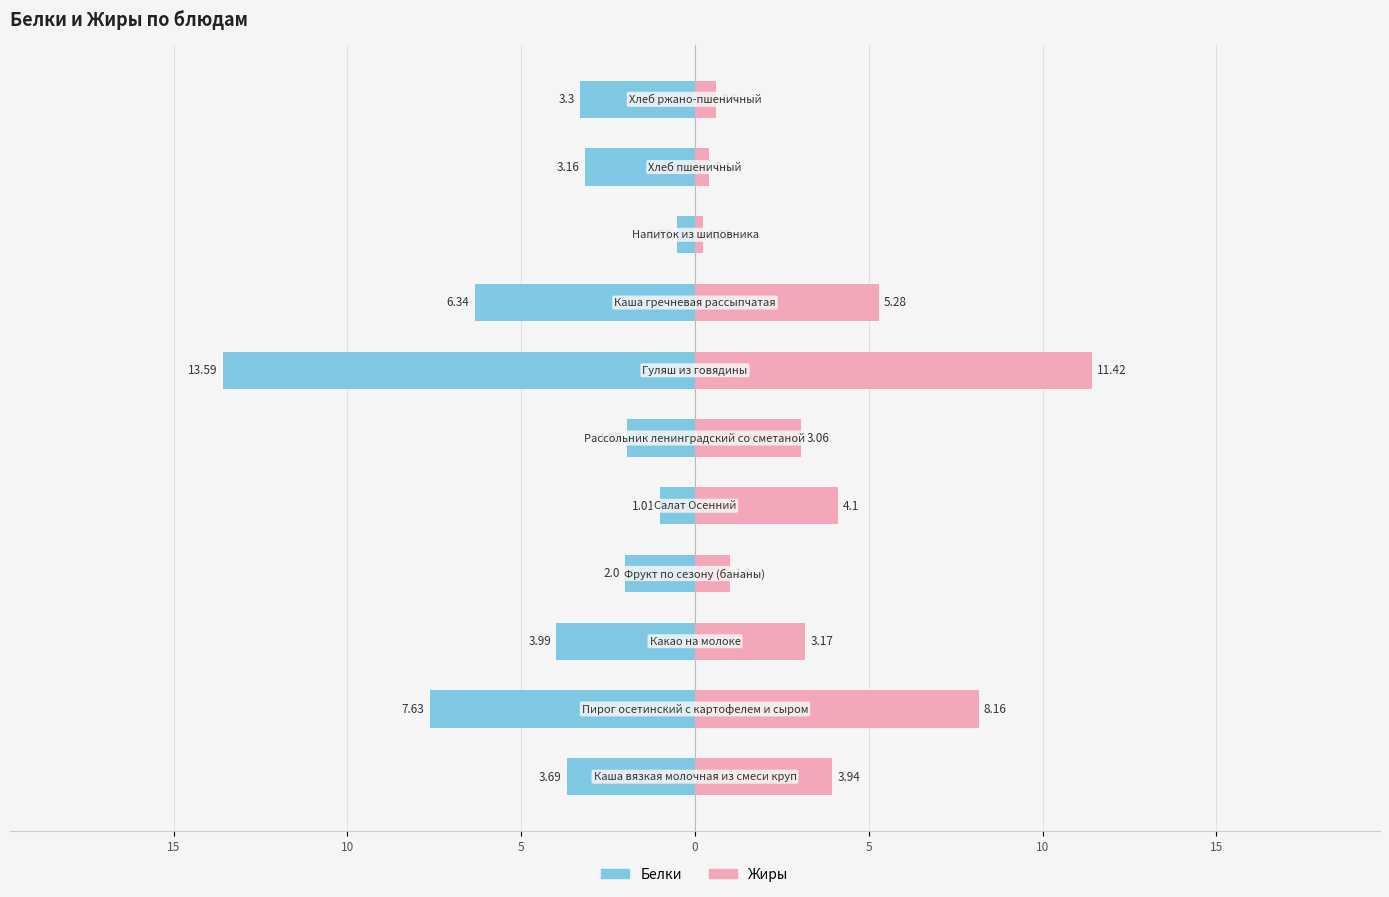

True or false: Жиры has a value of 0.1 at 20.

False